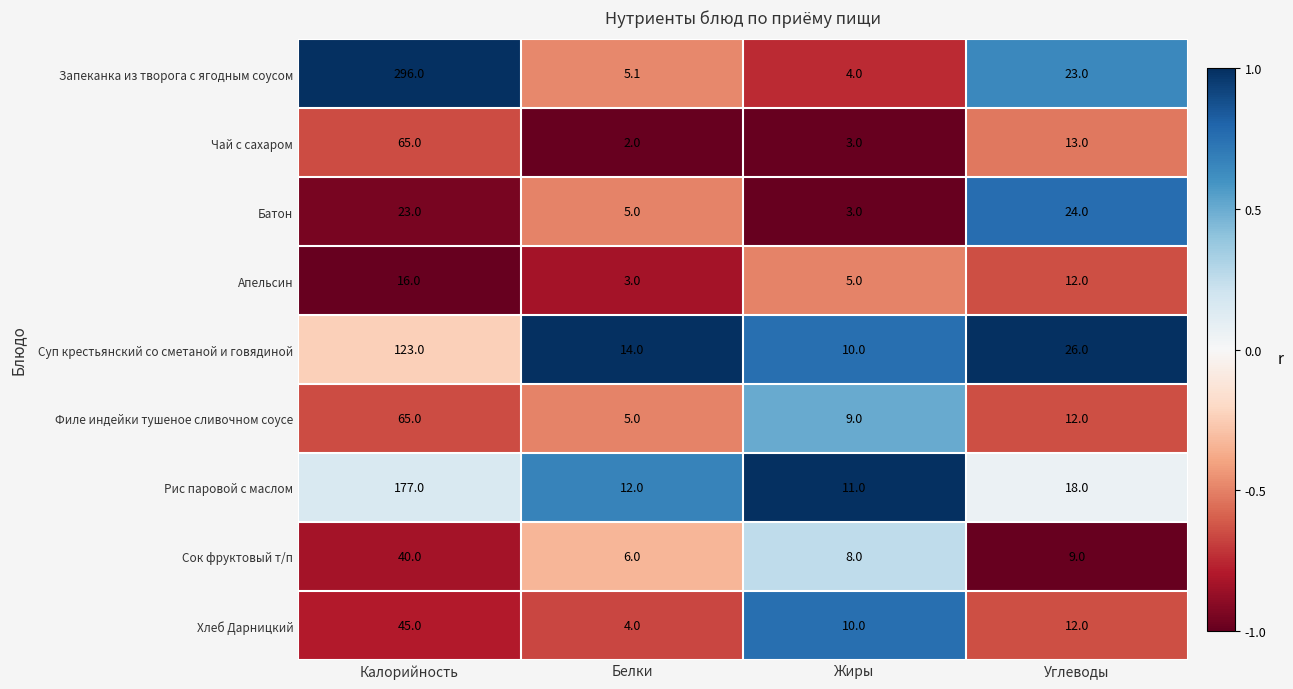

Which series has the largest total across all categories?

Запеканка из творога с ягодным соусом